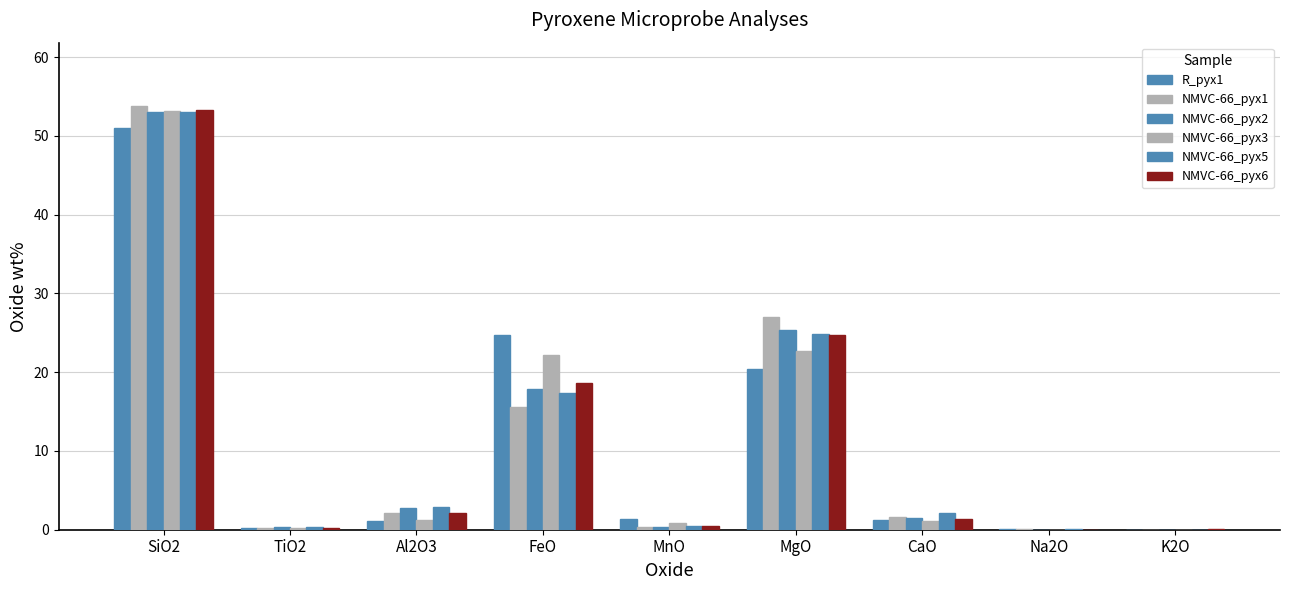

Are the bars grouped side by side (vs. stacked)?

Yes